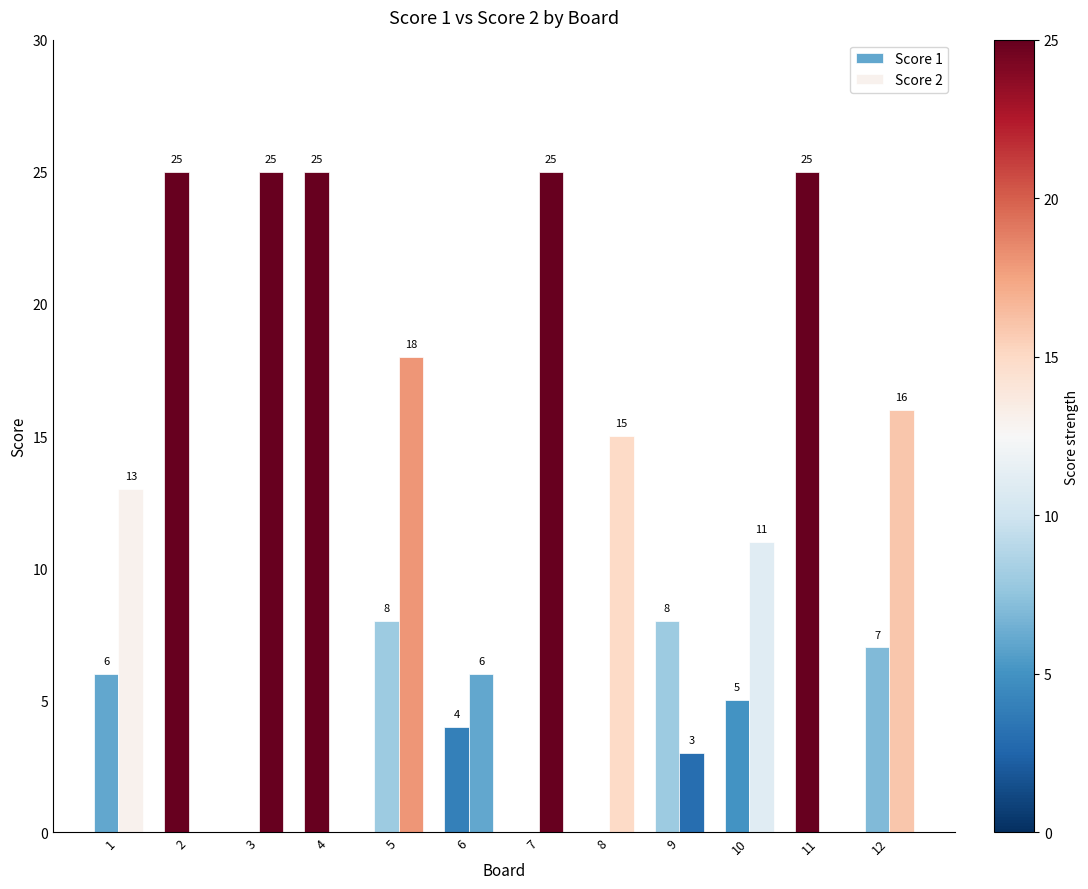

Which category has the lowest value across all series?

3